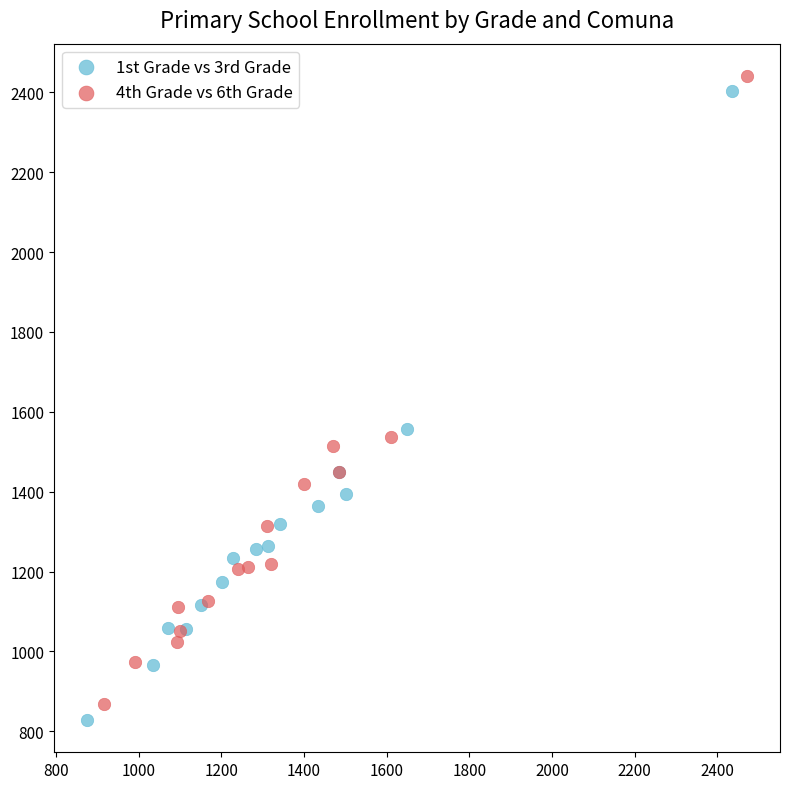

Which series has the largest Y range (max minus min)?

1st Grade vs 3rd Grade